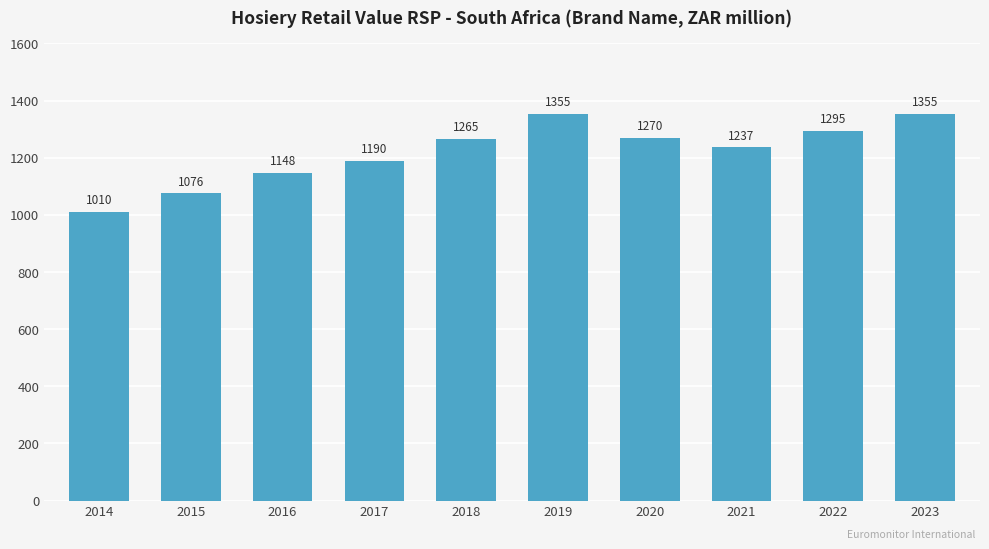

What is the value of the 10th bar from the left?

1354.7